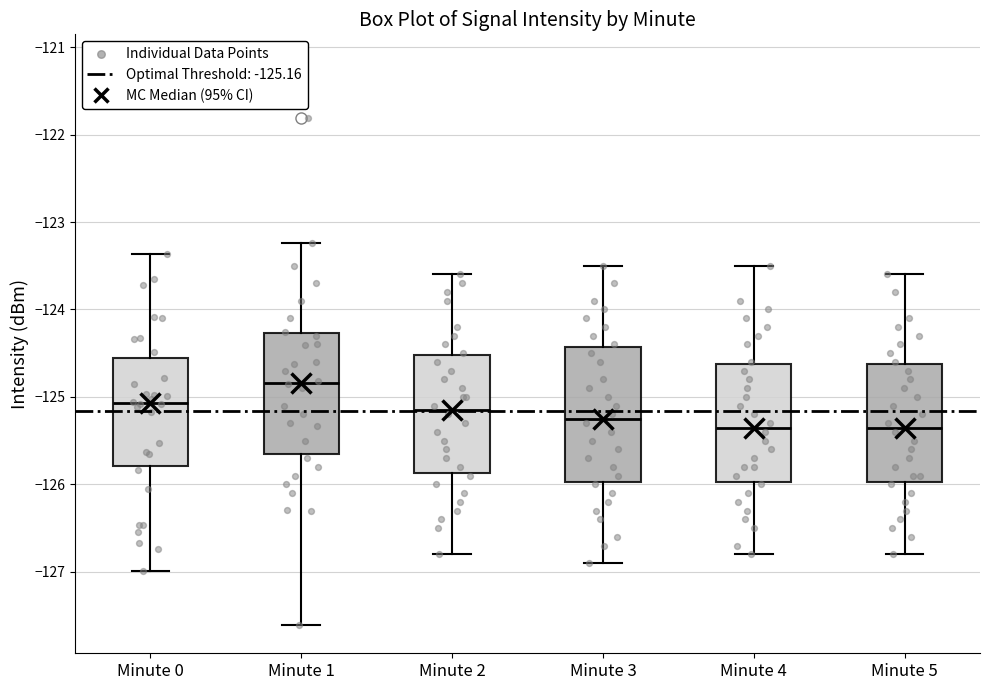

Reading left to right, transcribe this box plot: for each box, give where its median line is, the range the box spans, and where its two whiskers end, as read against the y-axis. The values are not printed on the chart, so give them approximately, as read against the axis.

Minute 0: median -125.1, box -125.8 to -124.6, whiskers -127.0 to -123.4
Minute 1: median -124.8, box -125.6 to -124.3, whiskers -127.6 to -123.2
Minute 2: median -125.1, box -125.9 to -124.5, whiskers -126.8 to -123.6
Minute 3: median -125.2, box -126.0 to -124.4, whiskers -126.9 to -123.5
Minute 4: median -125.3, box -126.0 to -124.6, whiskers -126.8 to -123.5
Minute 5: median -125.3, box -126.0 to -124.6, whiskers -126.8 to -123.6